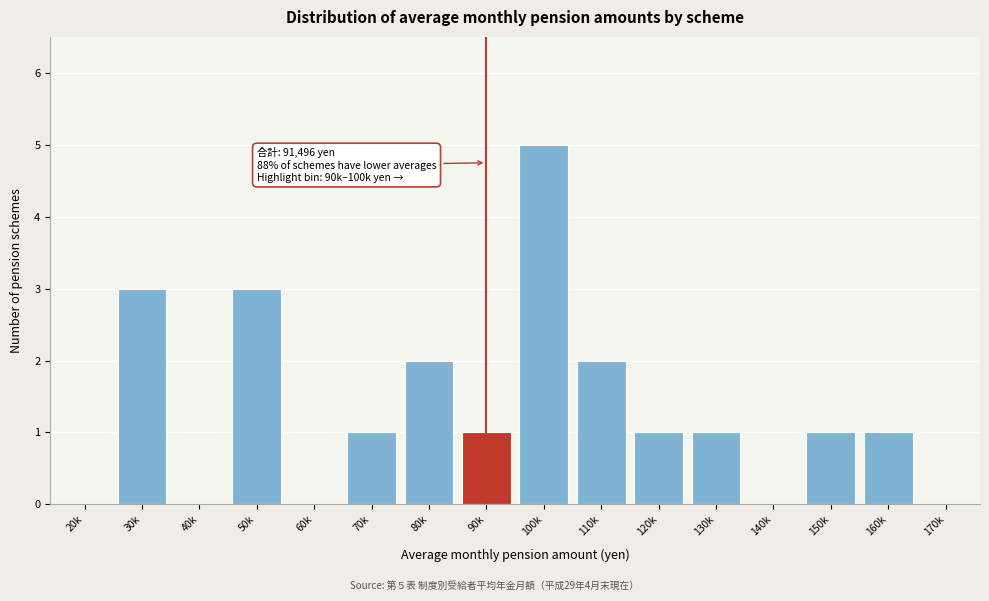

Reading left to right, what are all the values shown in this chart?

20k=0	30k=3	40k=0	50k=3	60k=0	70k=1	80k=2	90k=1	100k=5	110k=2	120k=1	130k=1	140k=0	150k=1	160k=1	170k=0